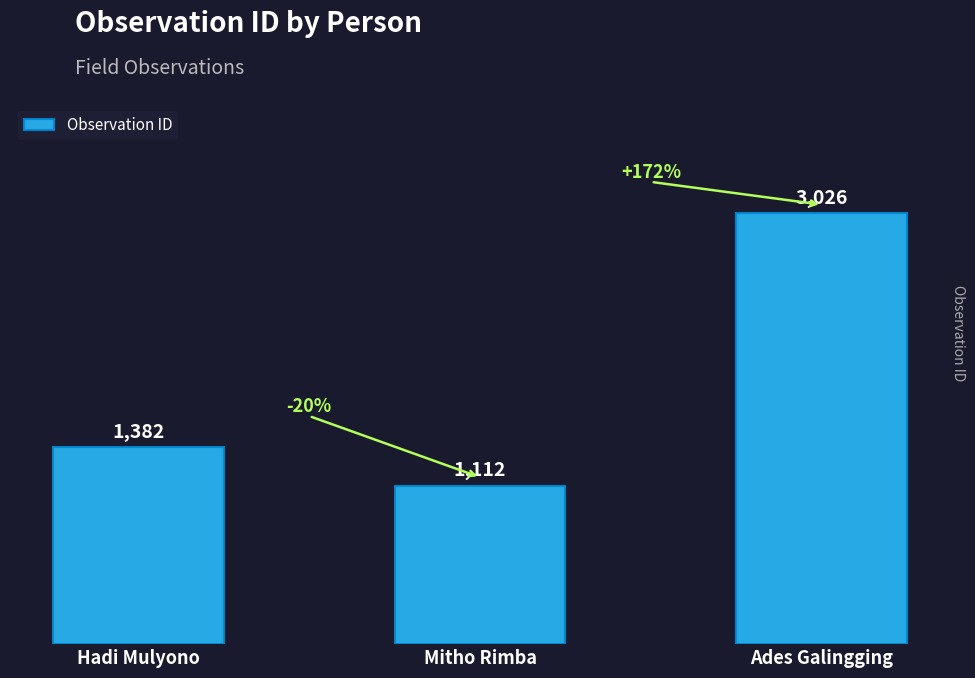

Reading left to right, list all the values displayed in this chart.

1382	1112	3026